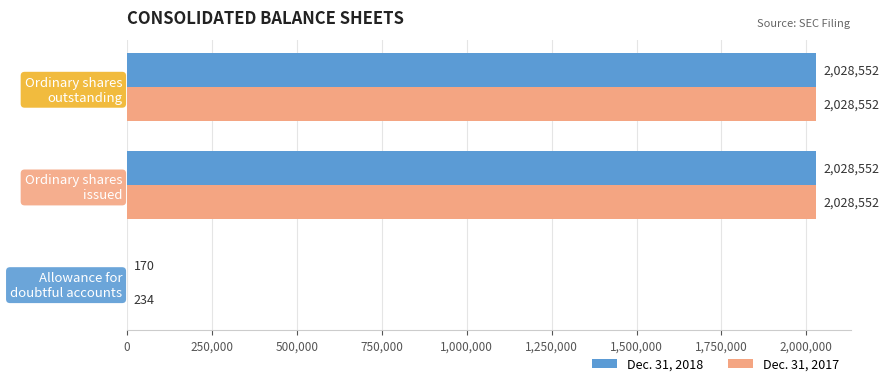

What is the maximum value for Dec. 31, 2018?

2028552